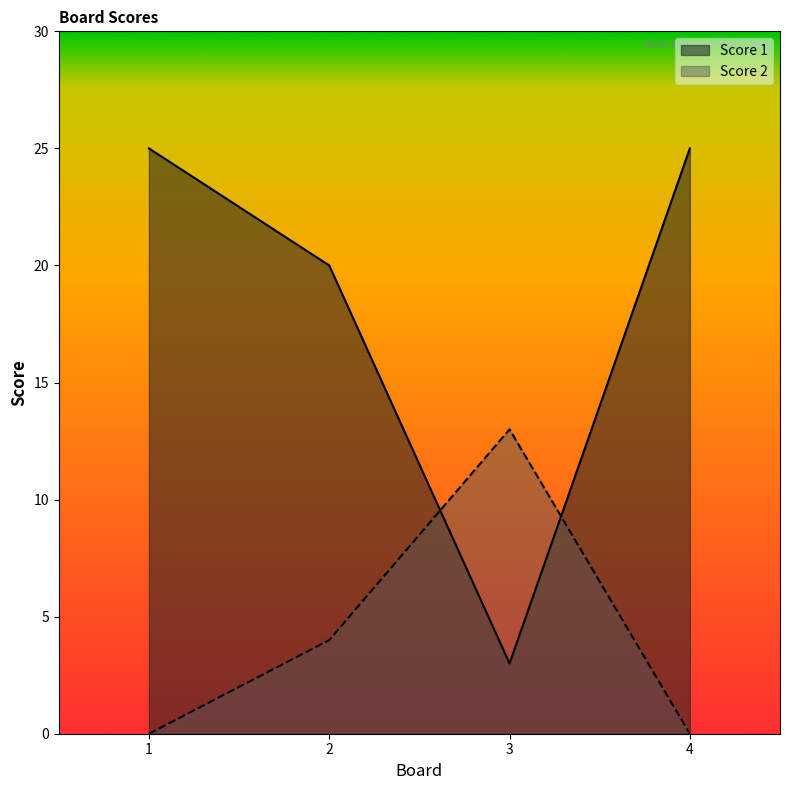

Reading right to left, what are all the values shown in this chart?

Score 1: 4=25	3=3	2=20	1=25
Score 2: 4=0	3=13	2=4	1=0